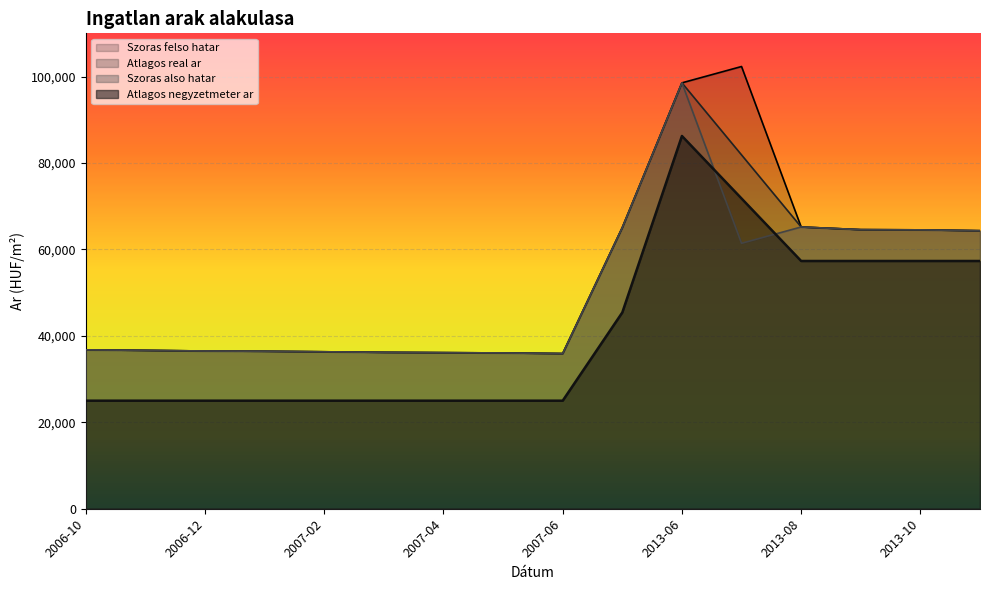

Reading left to right, what are all the values shown in this chart?

Atlagos negyzetmeter ar: 25000	25000	25000	25000	25000	25000	25000	25000	25000	45417	86250	71787	57324	57324	57324	57324
Szoras also hatar: 36765	36643	36498	36438	36318	36187	36117	36046	35906	65060	98543	61417	65191	64577	64528	64331
Szoras felso hatar: 36765	36643	36498	36438	36318	36187	36117	36046	35906	65060	98543	102323	65191	64577	64528	64331
Atlagos real ar: 36765	36643	36498	36438	36318	36187	36117	36046	35906	65060	98543	81870	65191	64577	64528	64331